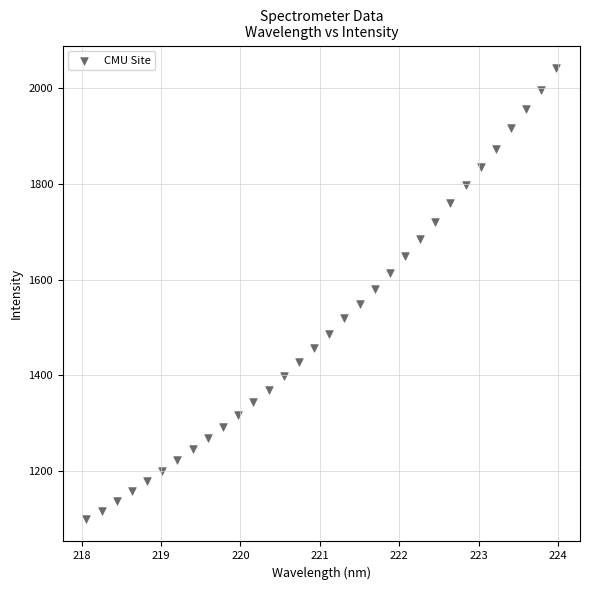

What is the range of X values (max minus min)?

5.9